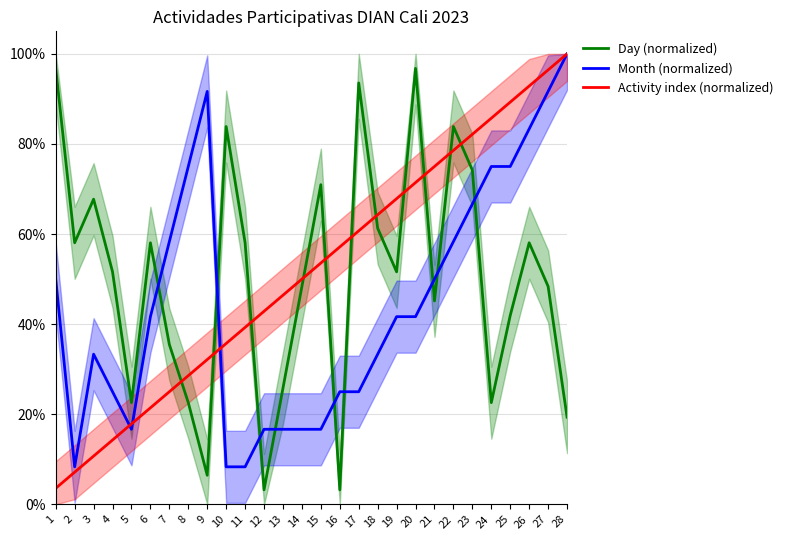

What is the difference between the second highest and minimum values in the Month (normalized) series?

0.8